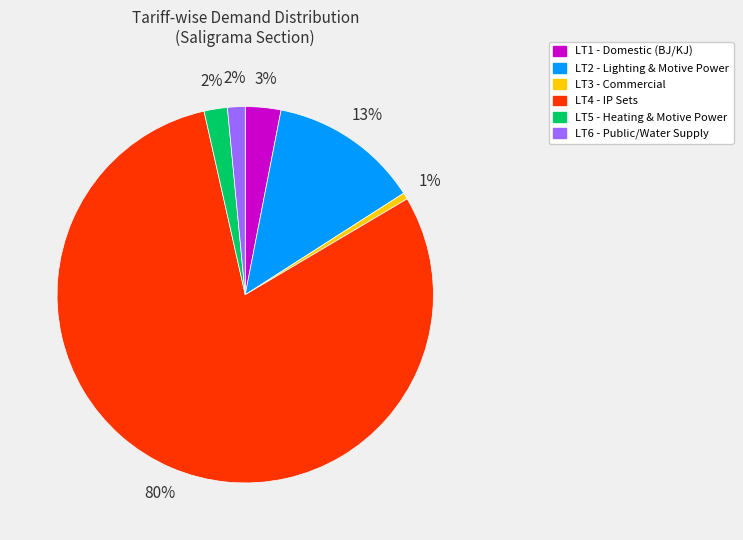

What is the smallest slice in the pie chart?

LT3